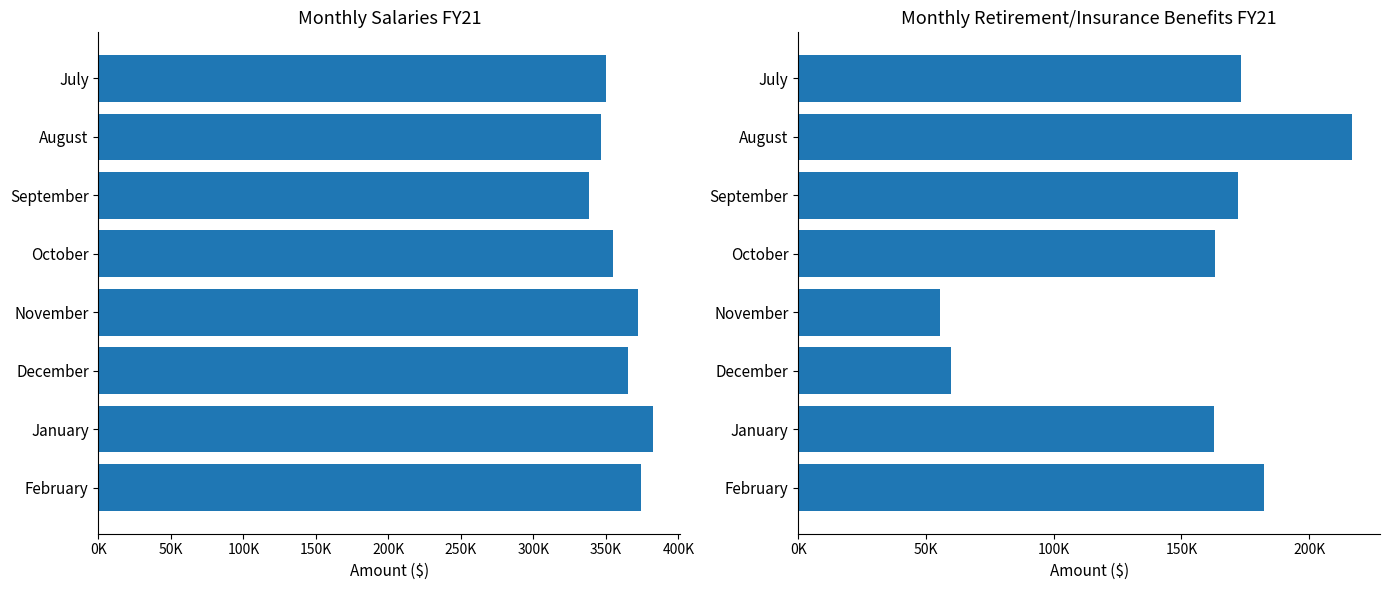

True or false: Retirement/Insurance Benefits has a value of 39048.3 at January.

False